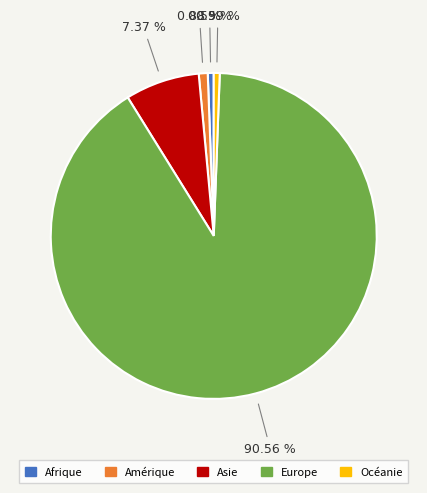

What percentage is the Amérique slice, to the nearest percent?

1%